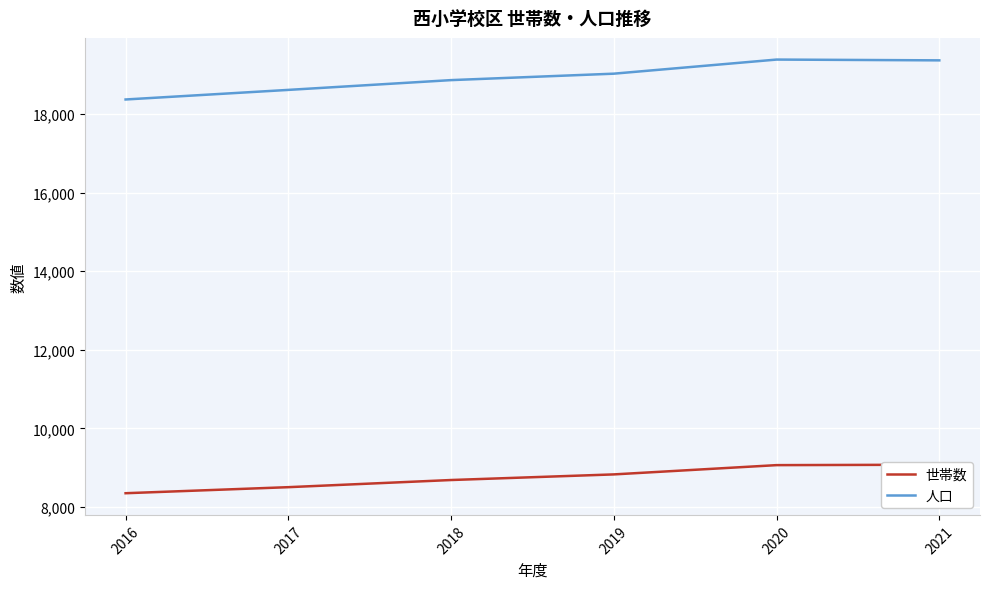

True or false: 世帯数 has a value of 5707 at 2017.

False